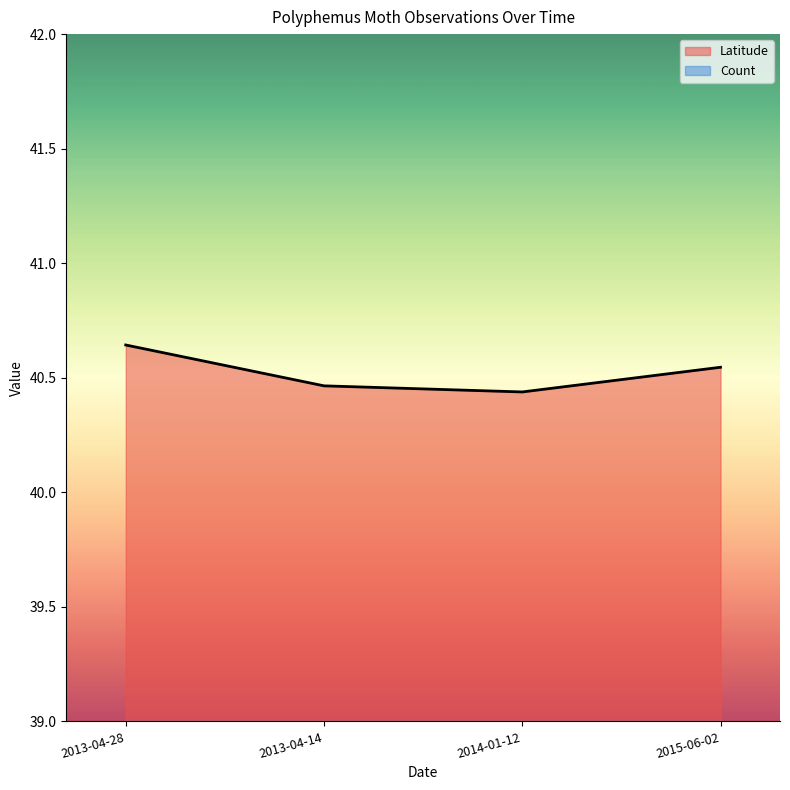

Does the chart display data point markers on the line(s)?

No